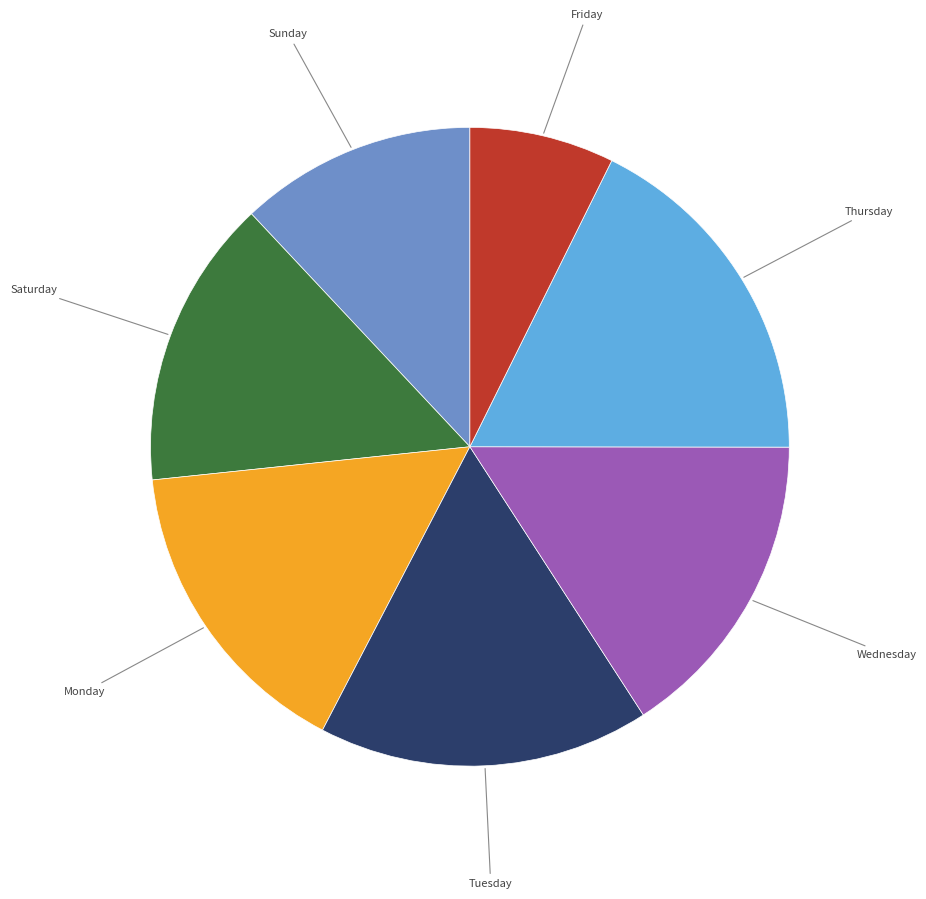

Is there a majority slice in this chart?

No